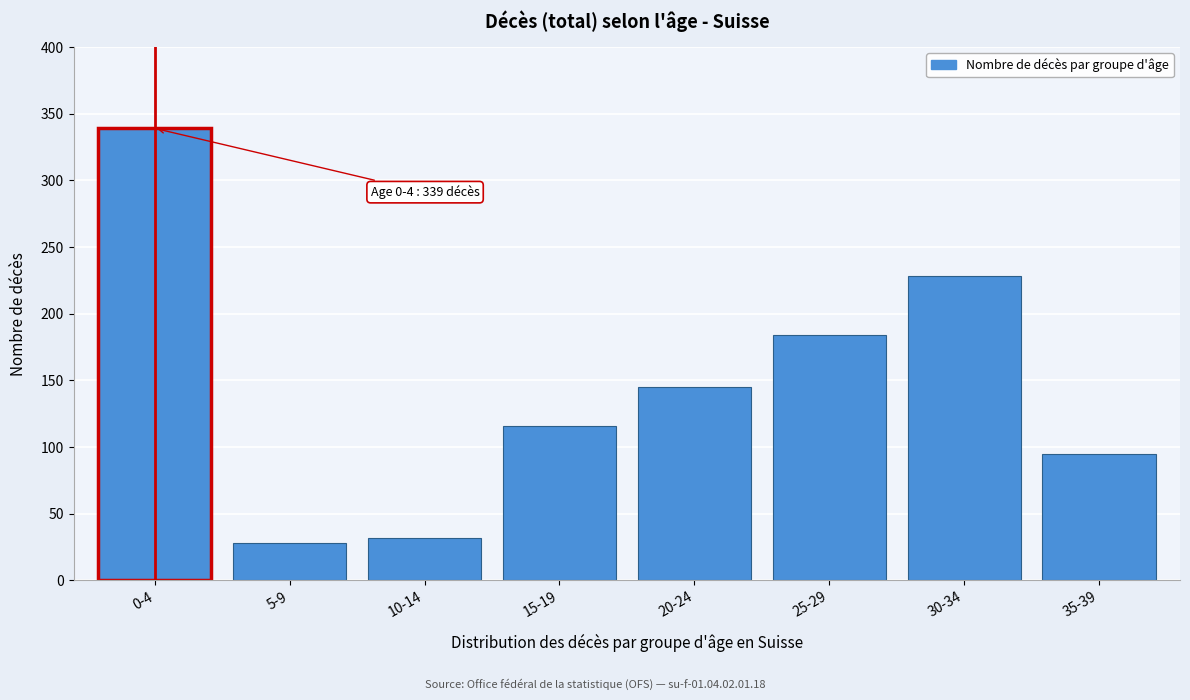

Reading left to right, extract all data points from this chart.

339	28	32	116	145	184	228	95